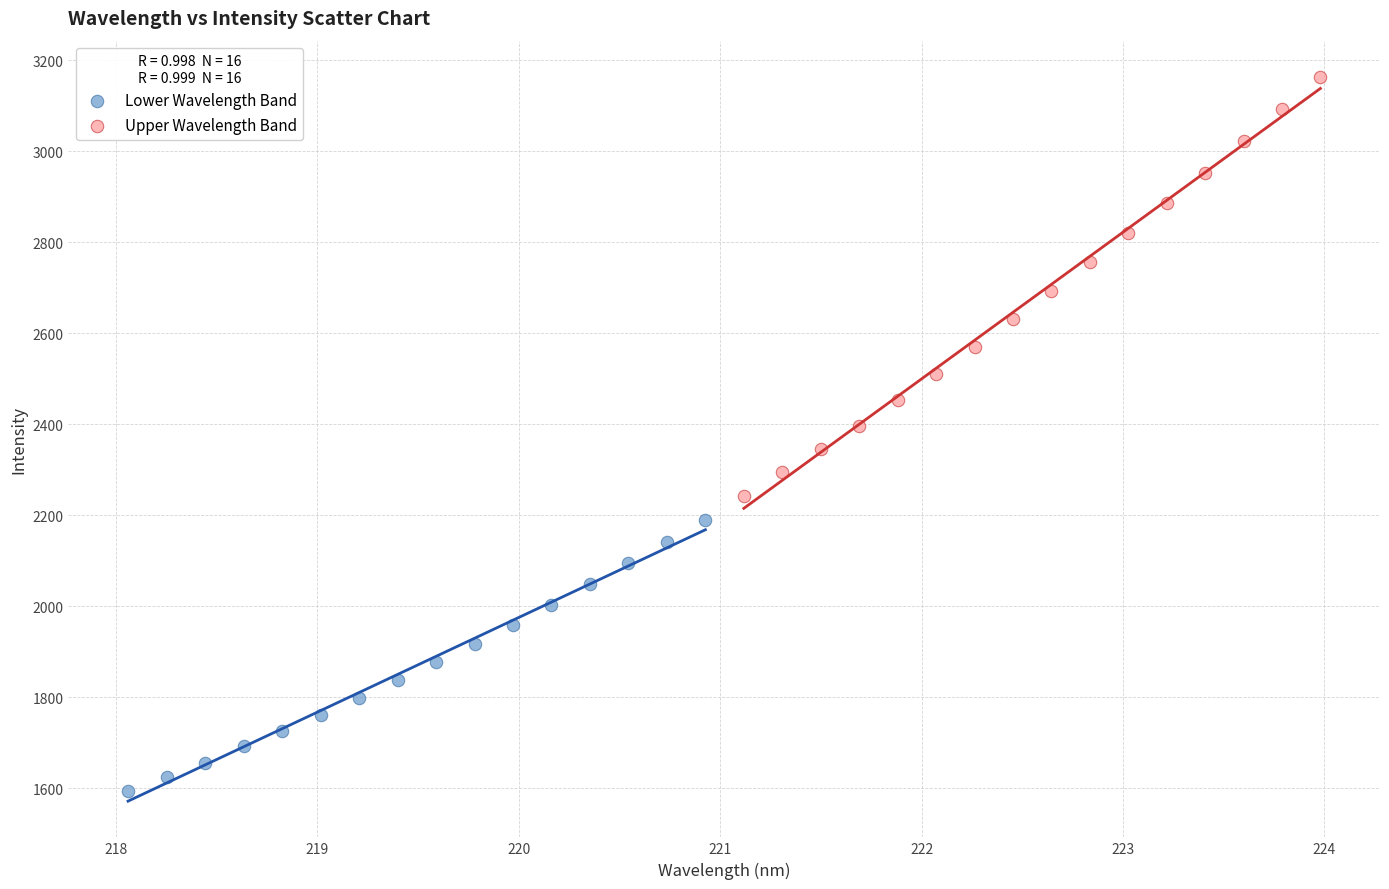

Which series has the largest Y range (max minus min)?

Upper Wavelength Band